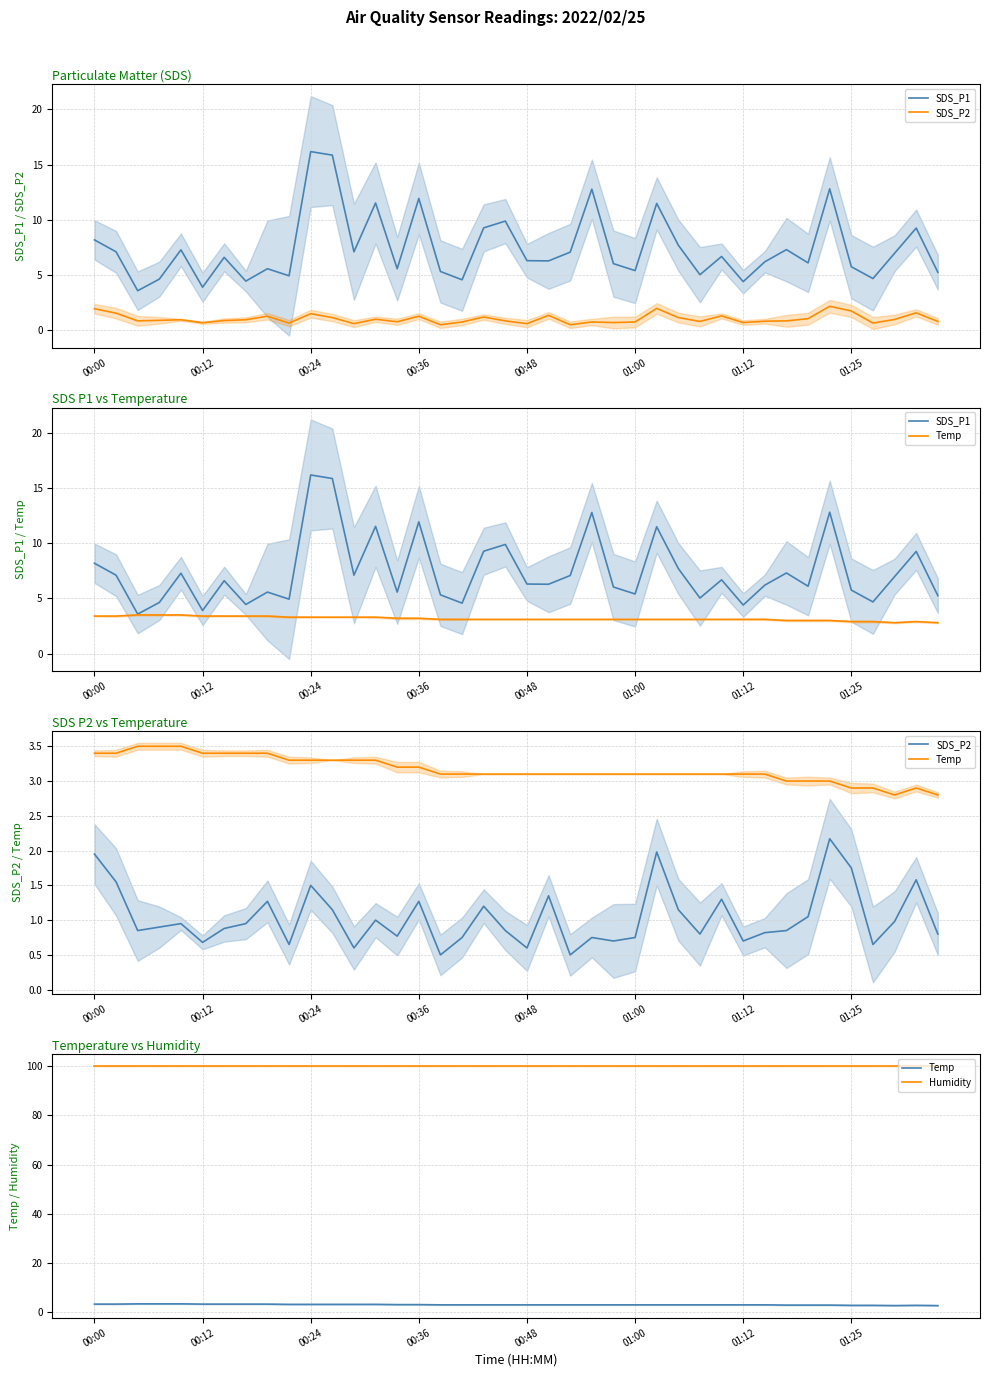

What is the total value across all series at 01:00?

109.2